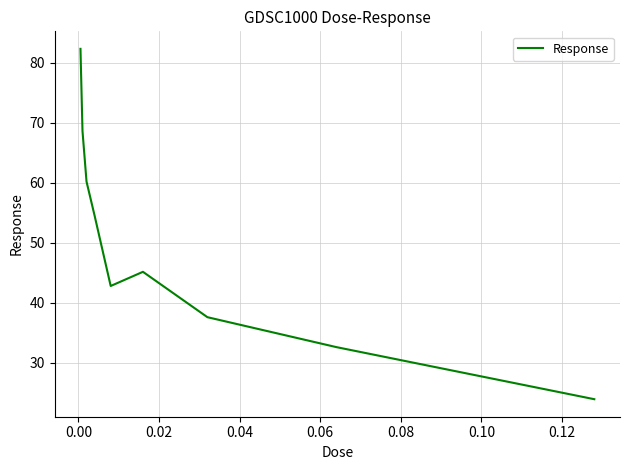

What is the maximum value shown in the chart?

82.3